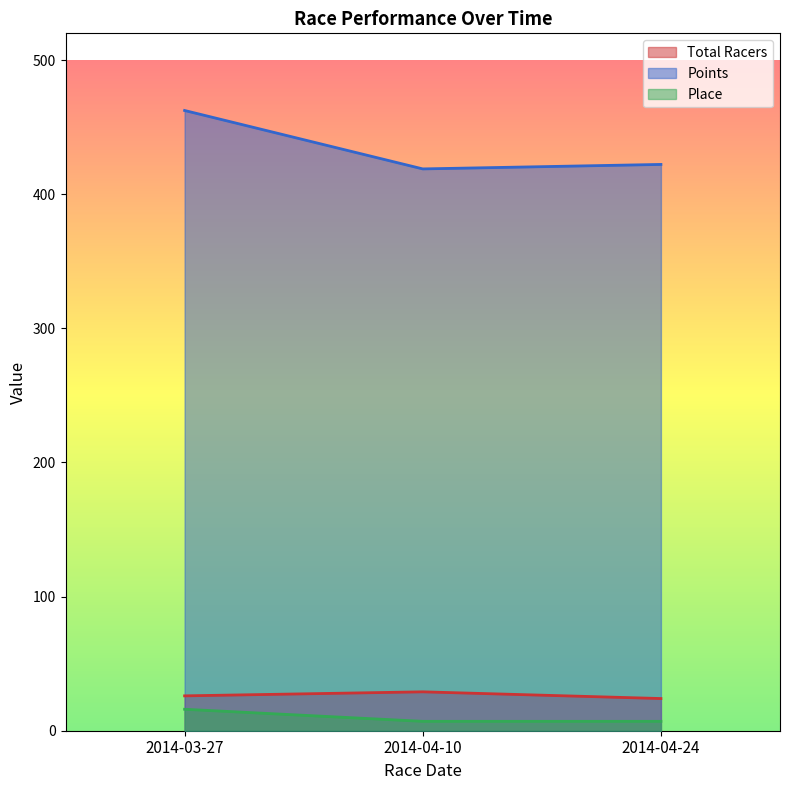

What position from the right is 2014-04-24?

1